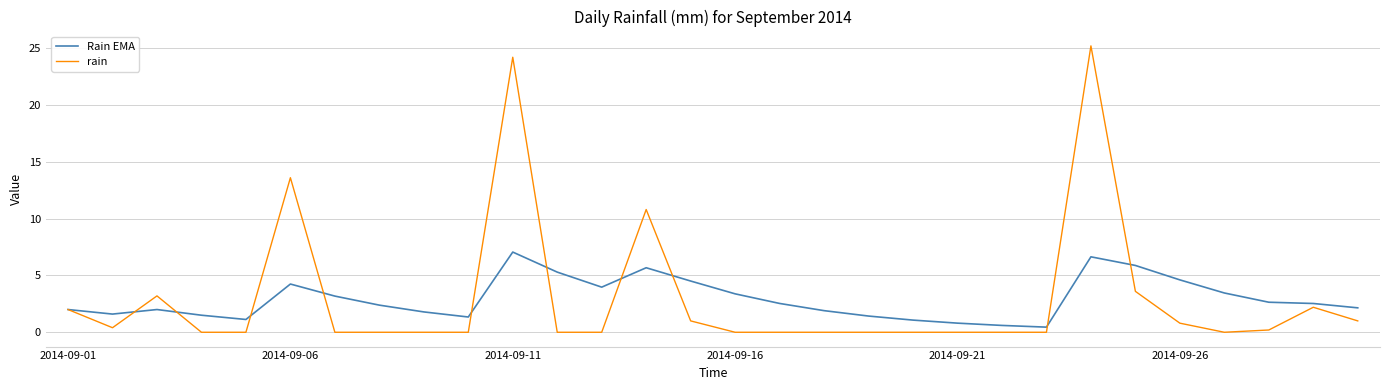

Which series has the largest range (max minus min)?

rain